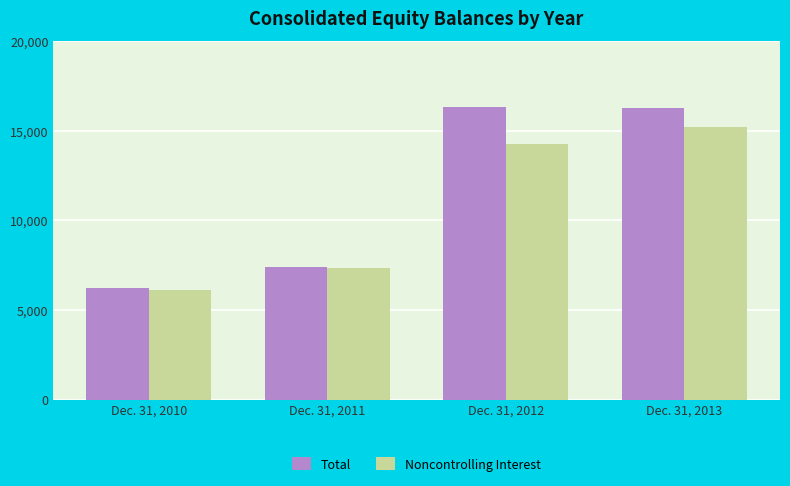

Count the Noncontrolling Interest values in the range 7335 to 15201.

3